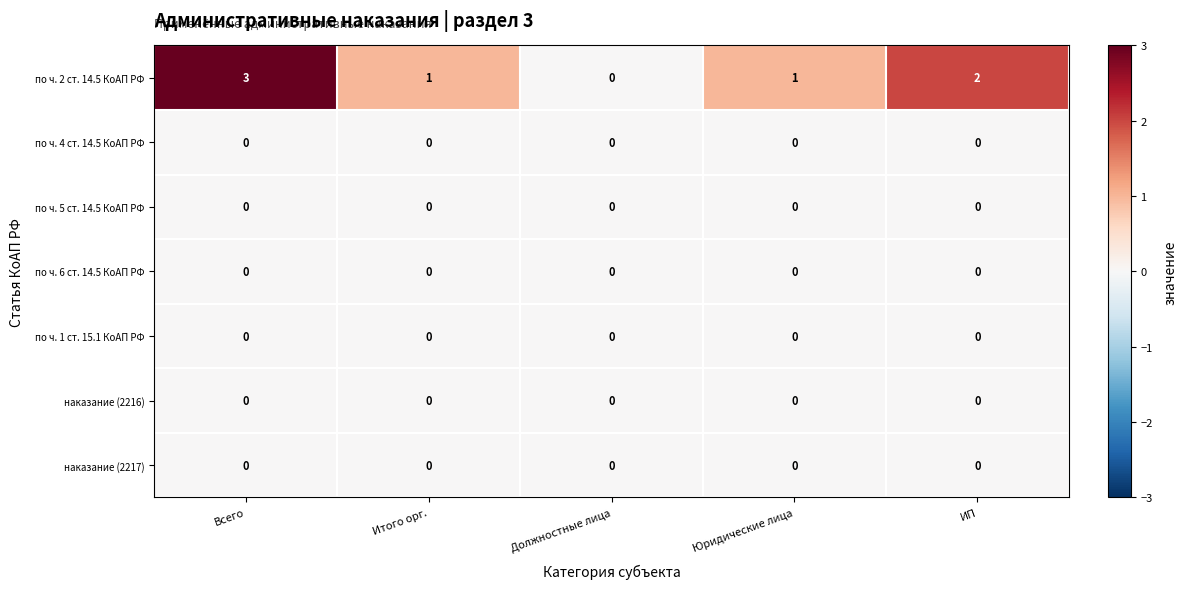

Which series has the largest total across all categories?

по ч. 2 ст. 14.5 КоАП РФ